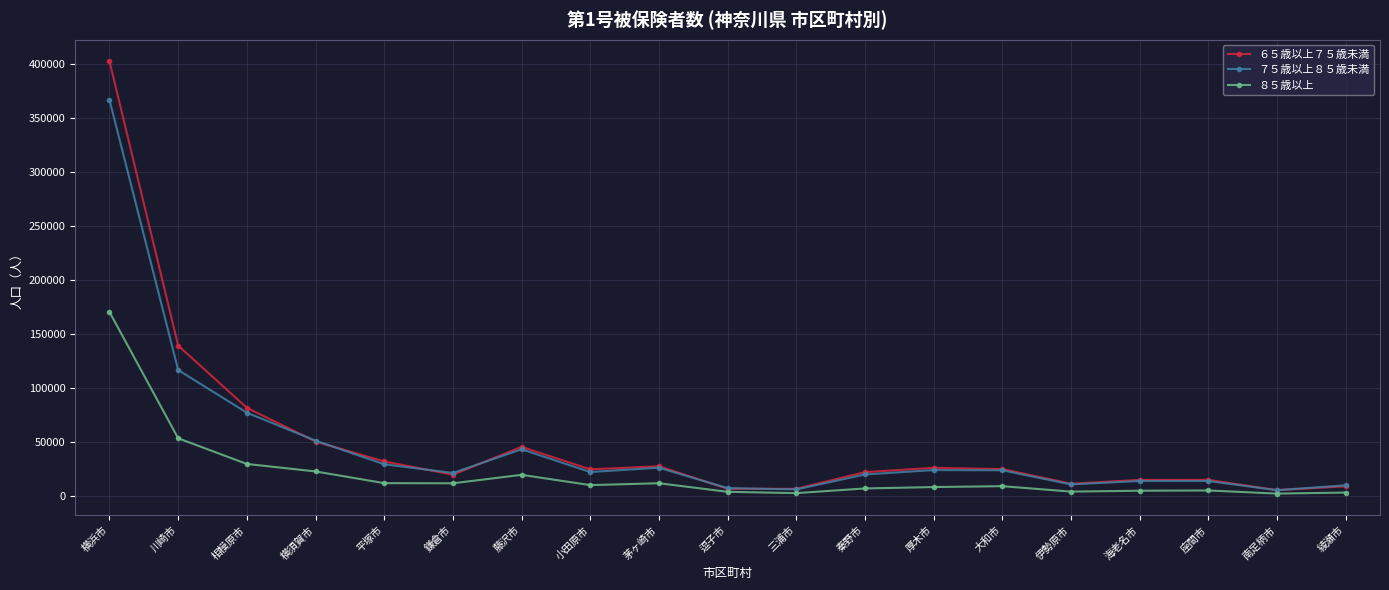

What is the minimum value shown in the chart?

2427